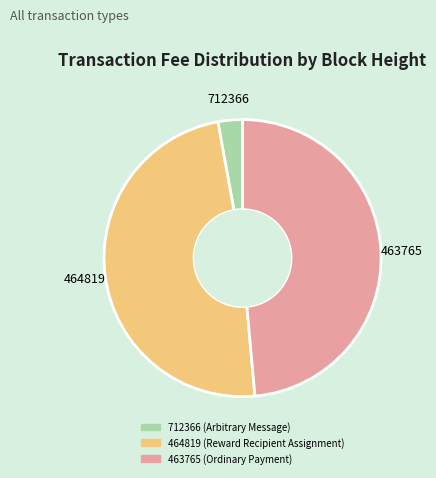

Which slice is the smallest?

712366